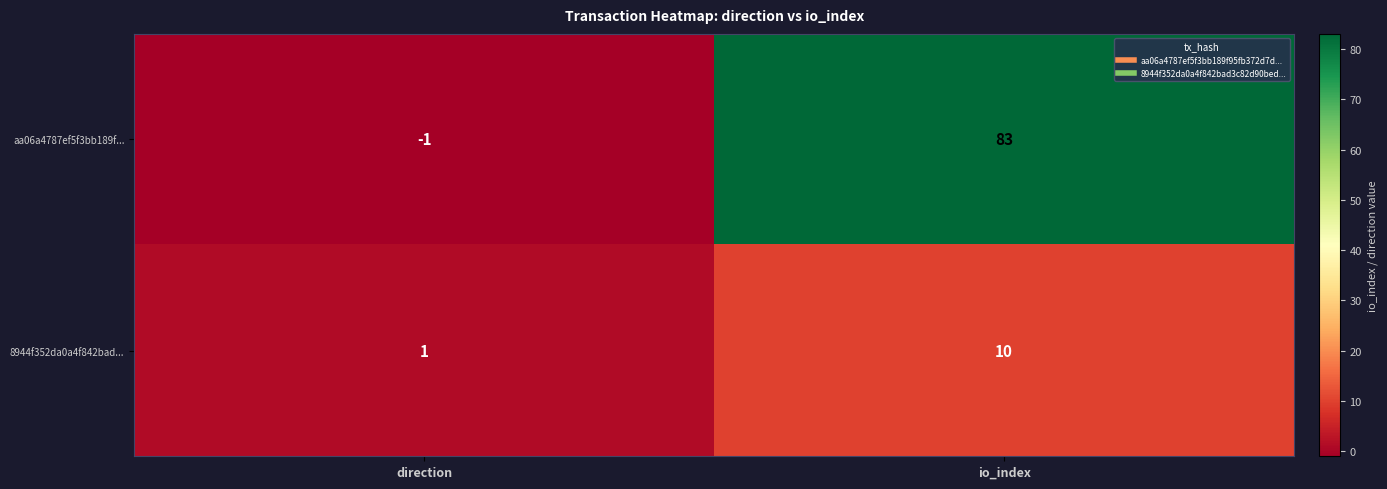

At which category is the sum across all series the highest?

io_index